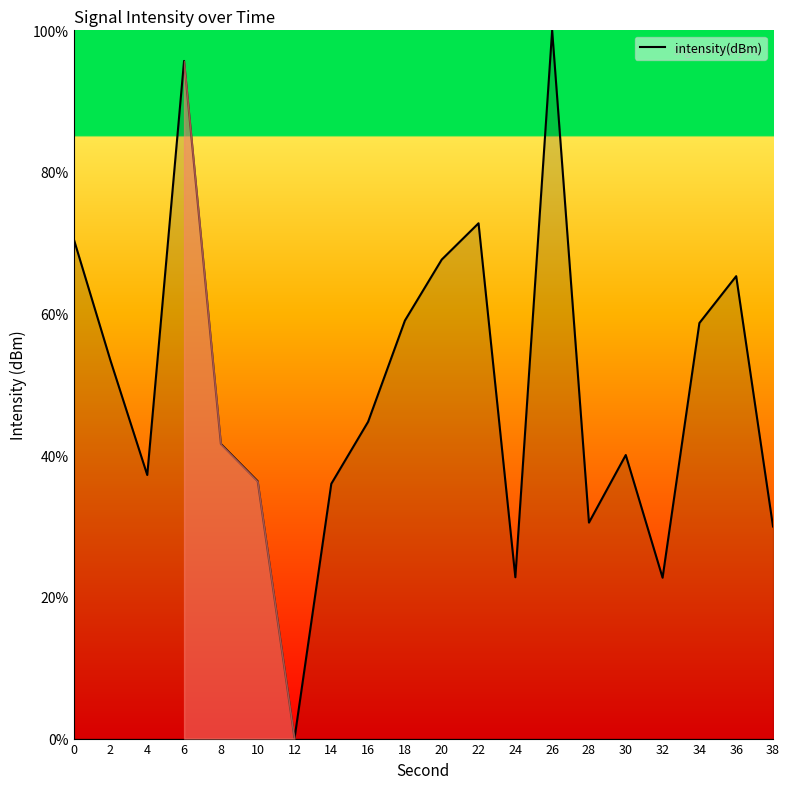

What is the difference between the values at 6 and 22?

22.9